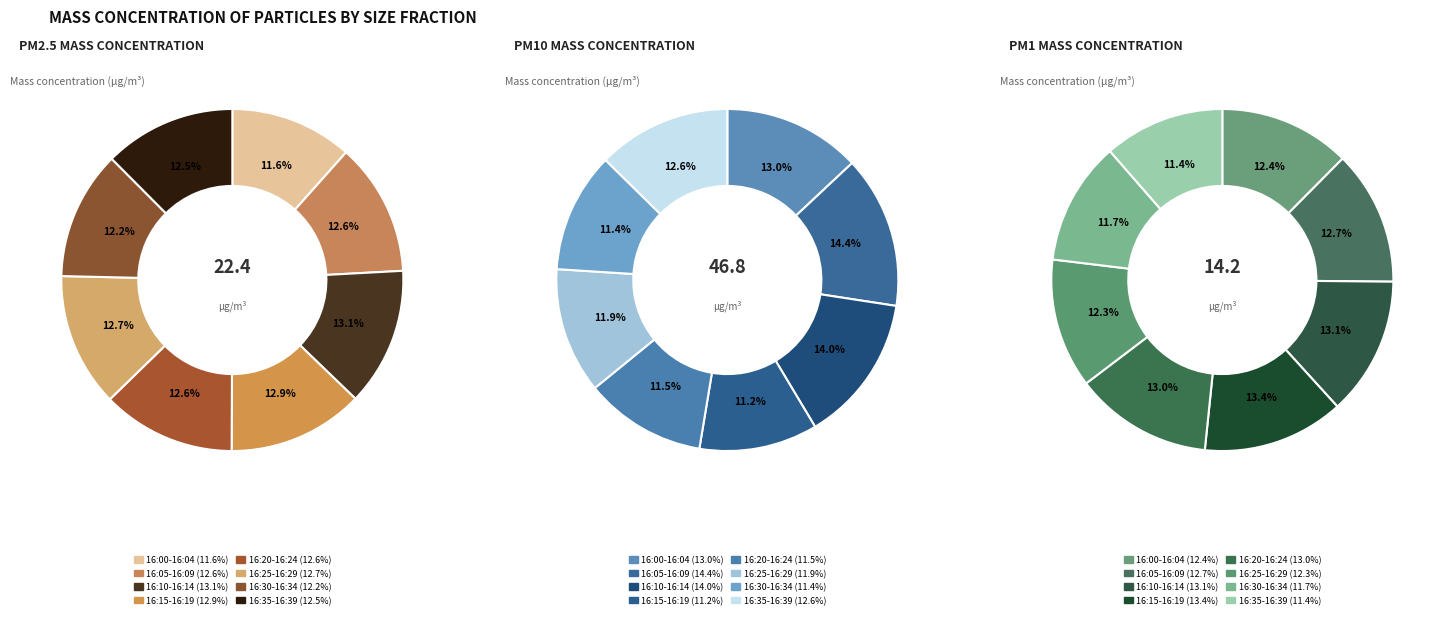

Is 16:04 the majority of the pie?

No